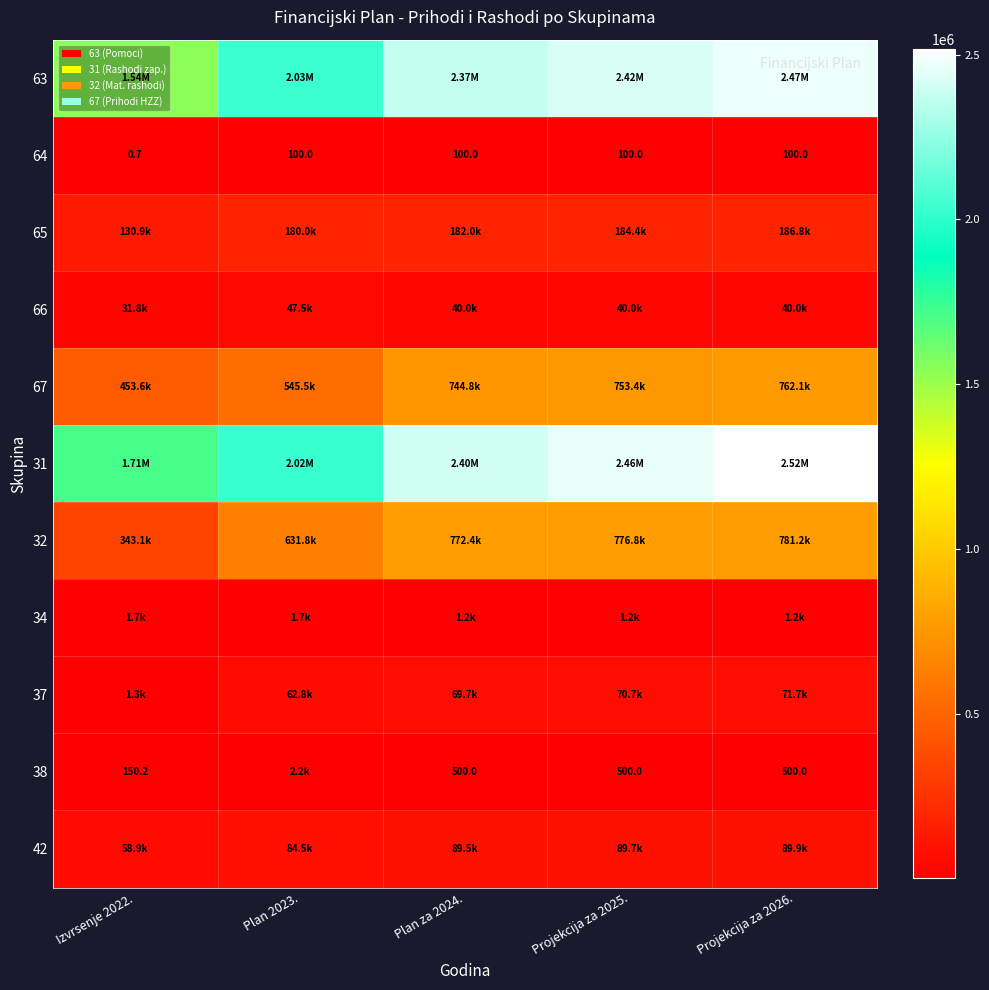

Is the value of 64 at Projekcija za 2026. greater than the value of 38 at Izvrsenje 2022.?

No